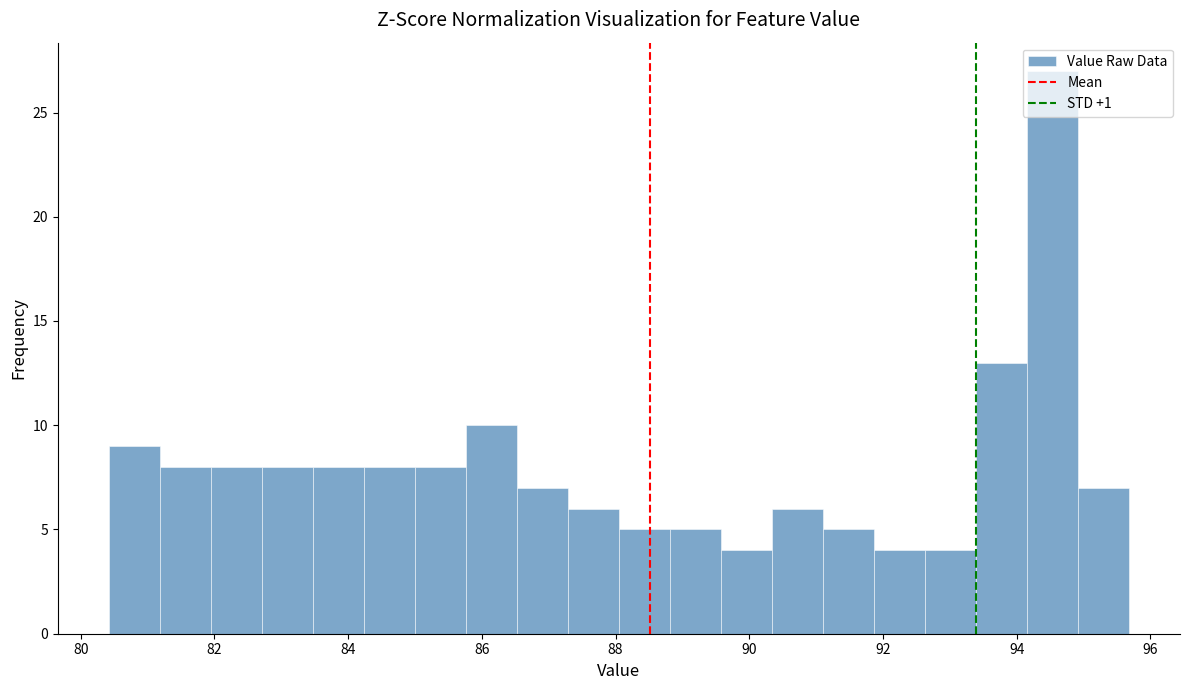

Read against the x-axis, roughly where is the centre of the tallest bar?

94.6